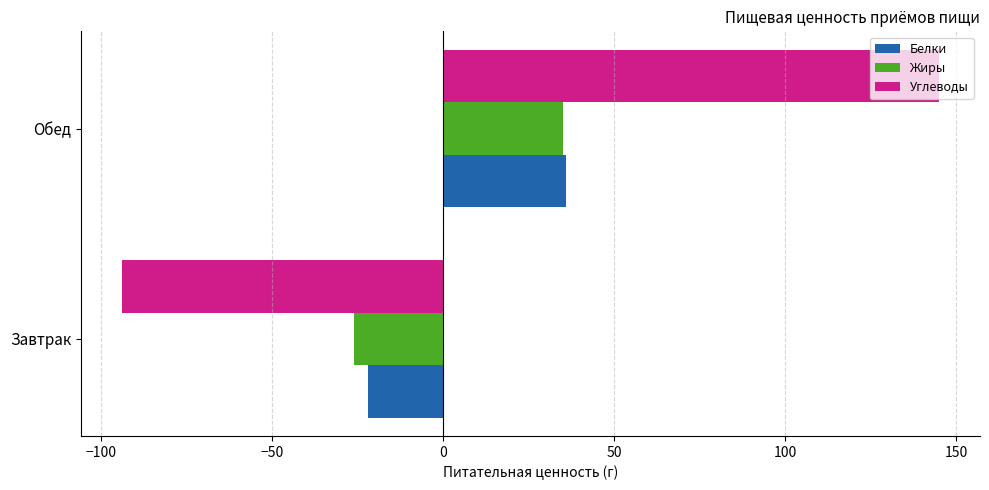

How many data points does each series have?

2